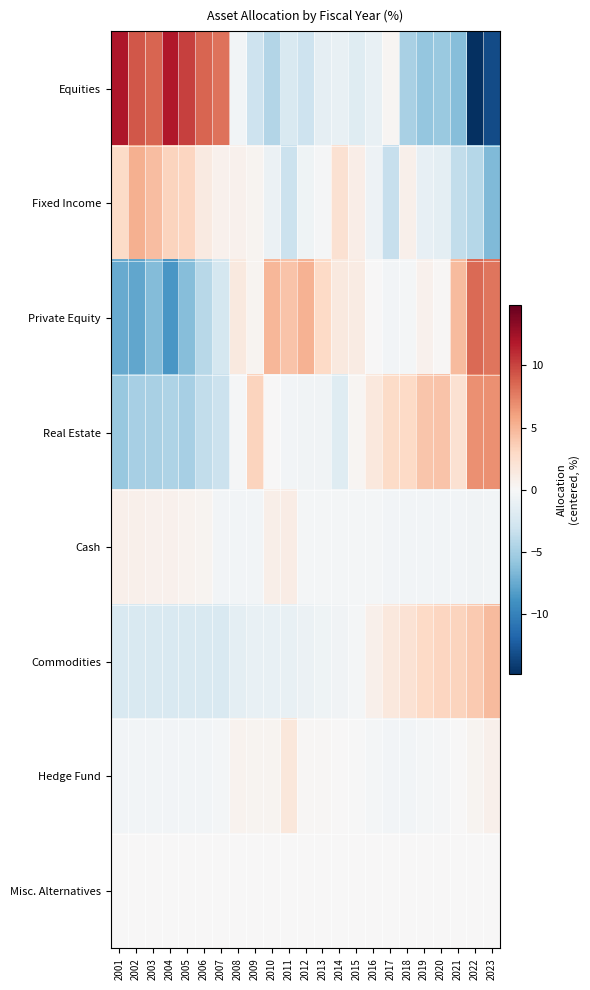

Which series has the largest total across all categories?

Equities